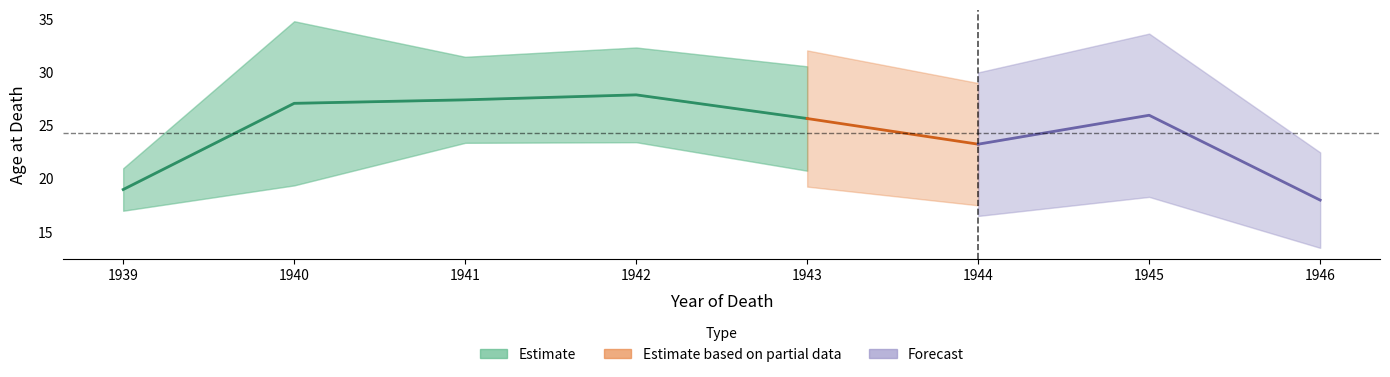

In Lower CI, how many points are higher than both neighbors (excluding endpoints)?

2